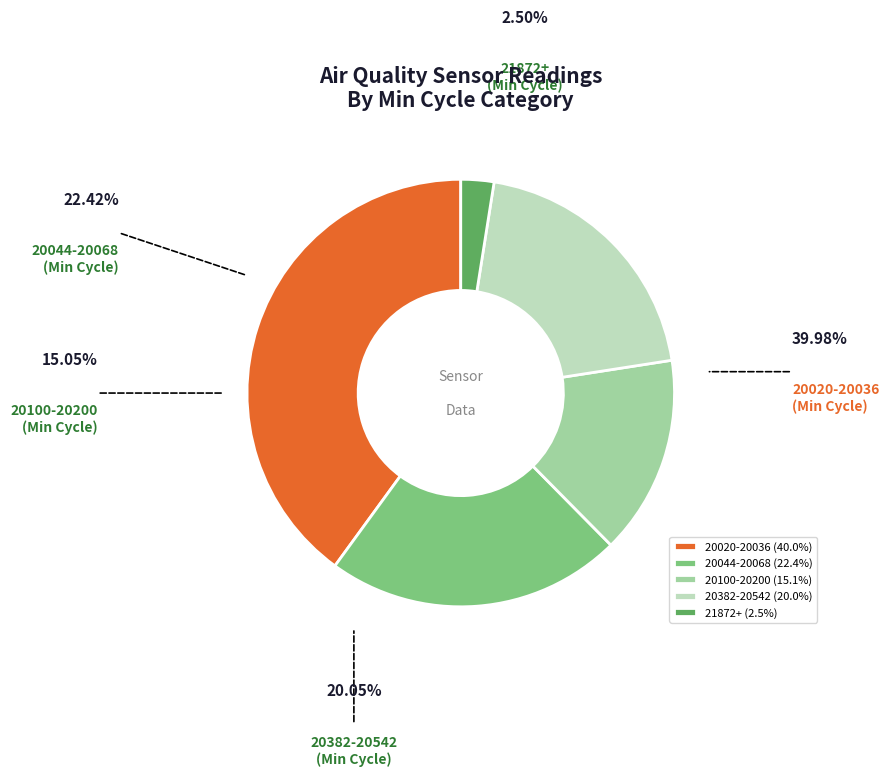

Approximately how many times larger is the value at 20044-20068 compared to 20100-20200?

1.5